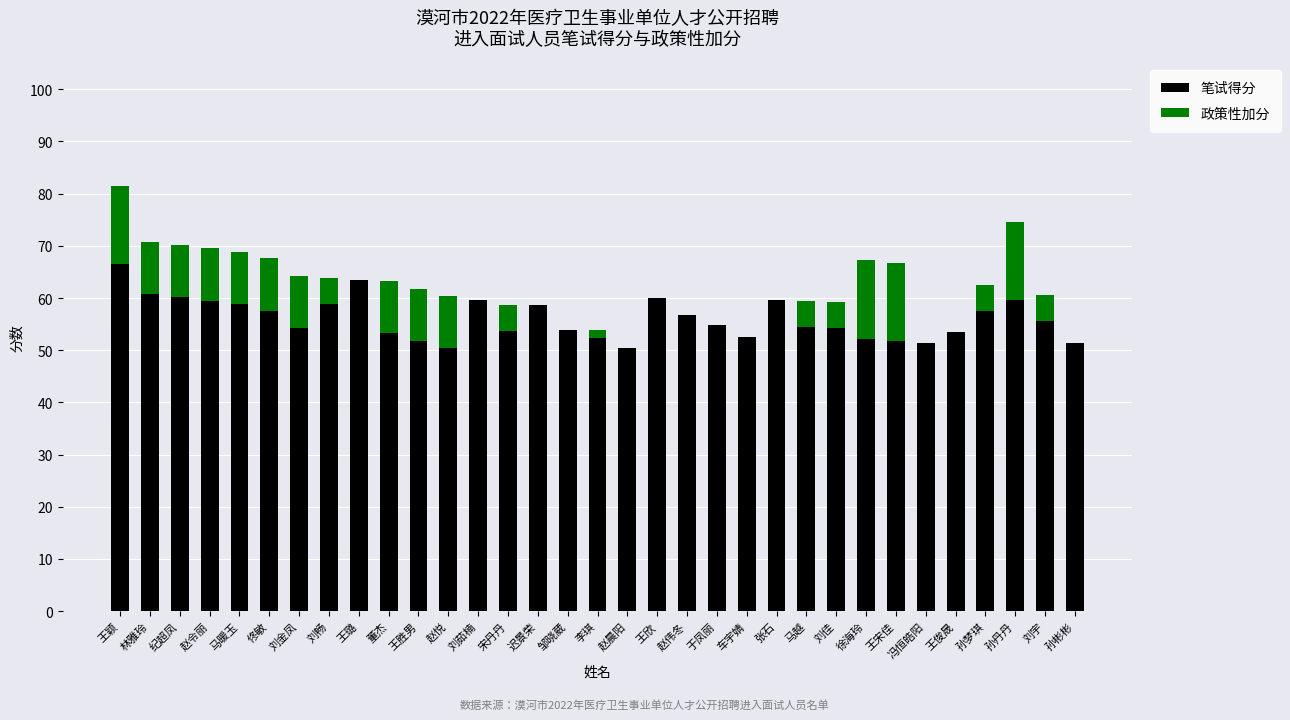

The 笔试得分 series shows 101.8 at 迟景荣. True or false?

False